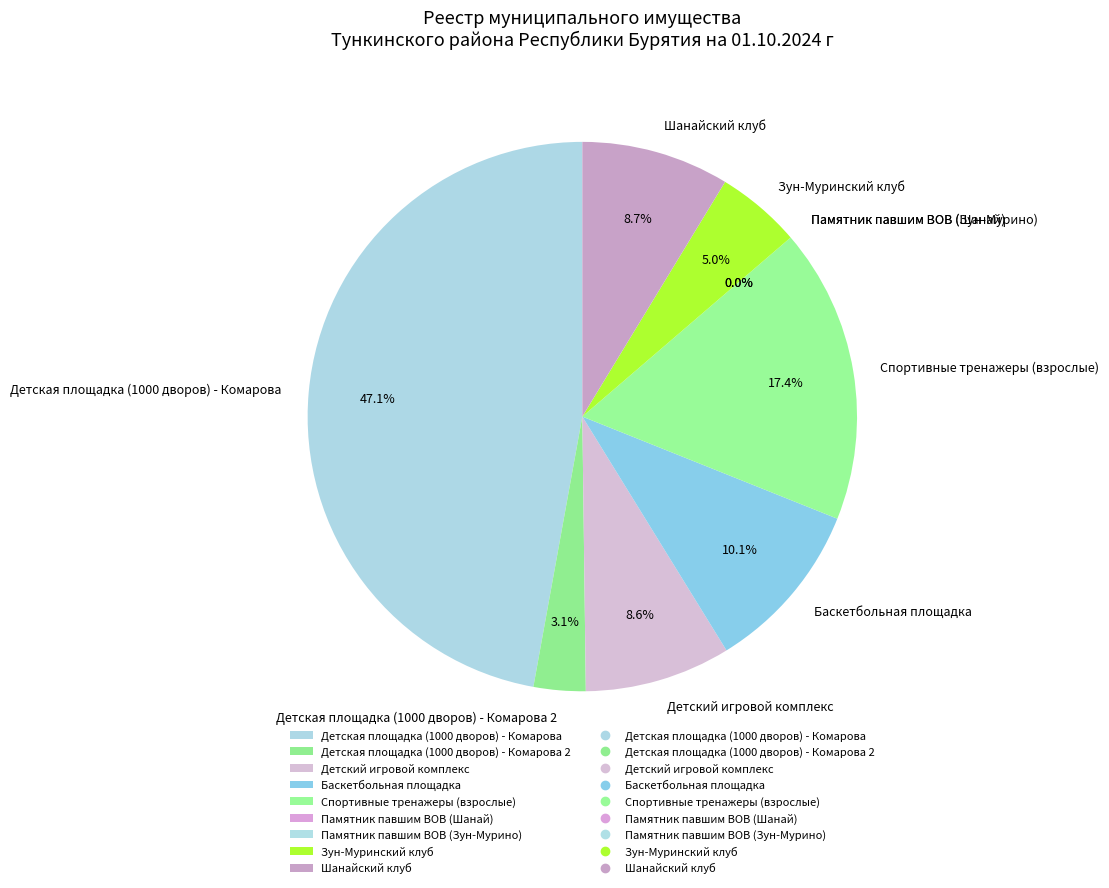

Which slice is the largest?

Детская площадка (1000 дворов) - Комарова